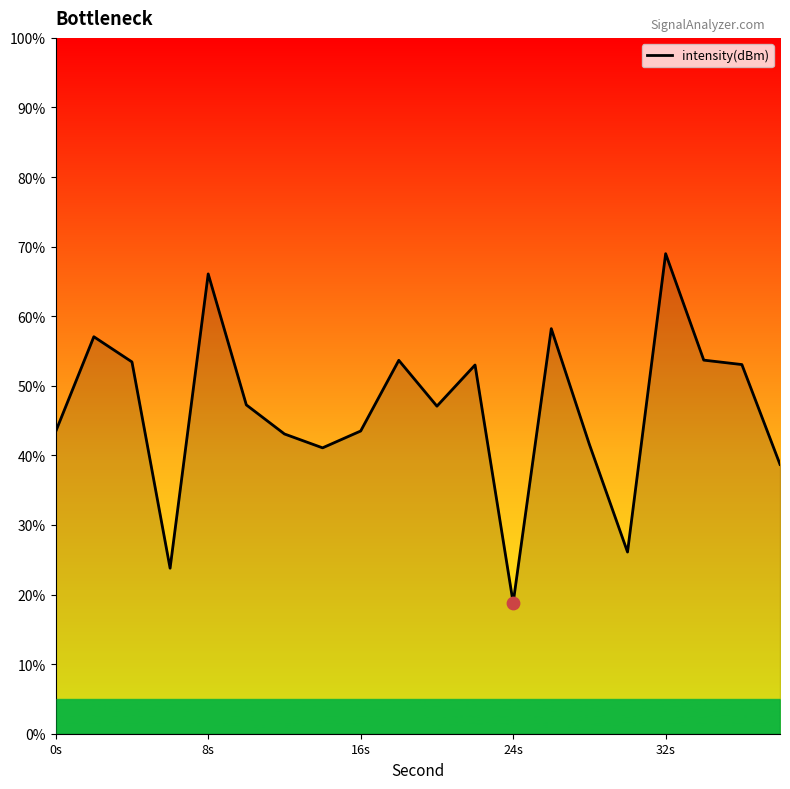

What is the difference between the maximum and minimum values?

50.2